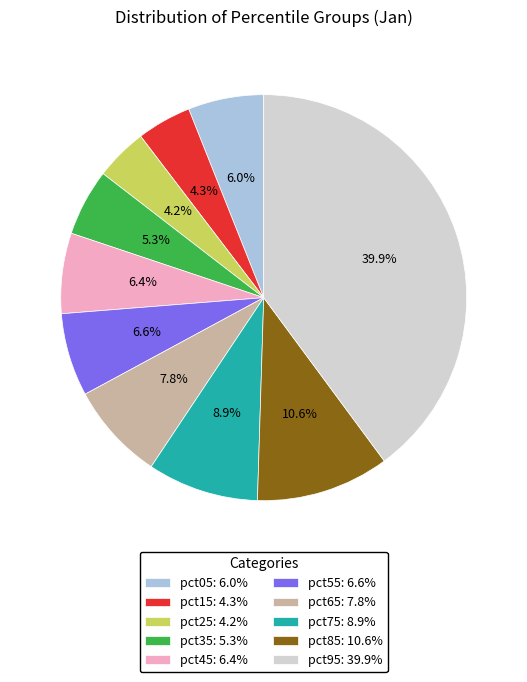

What is the total percentage of pct55: 6.6% and pct05: 6.0%?

12.6%